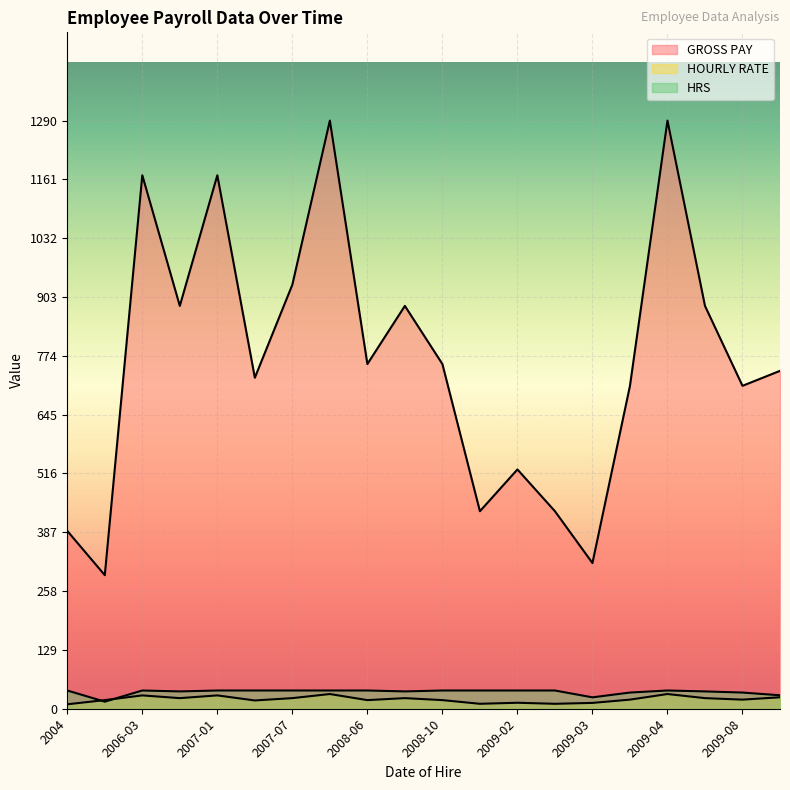

Where is GROSS PAY nearest to the value 791?

2008-06